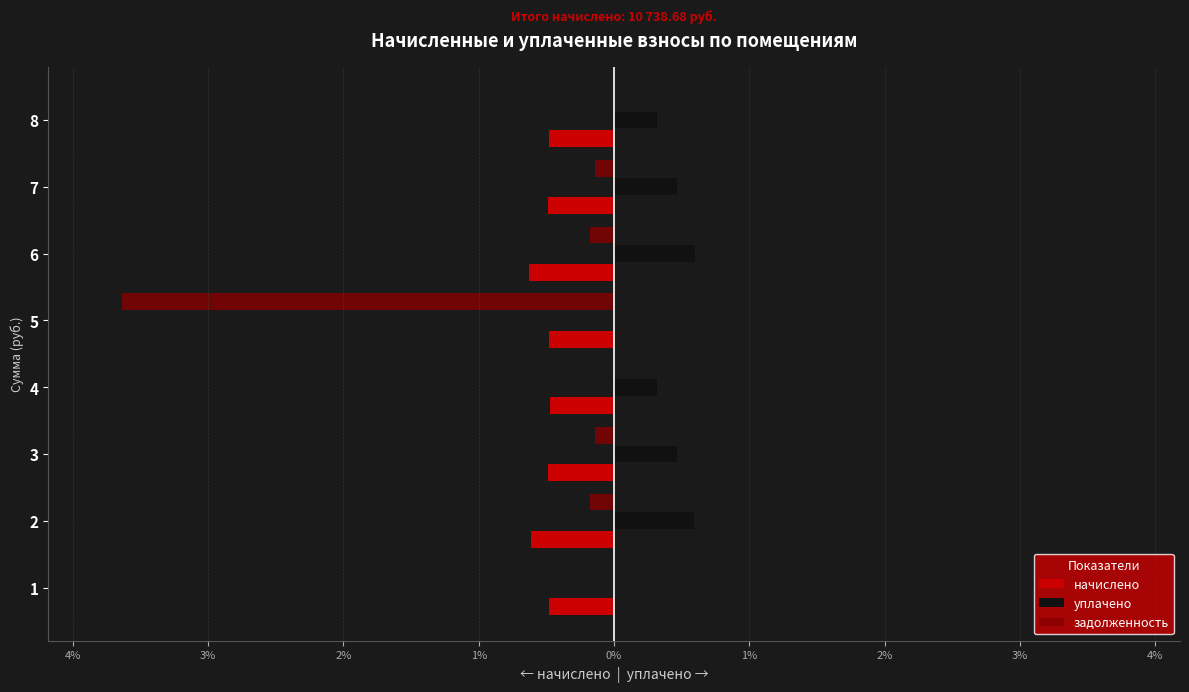

What are all the series names shown in the legend?

начислено, уплачено, задолженность